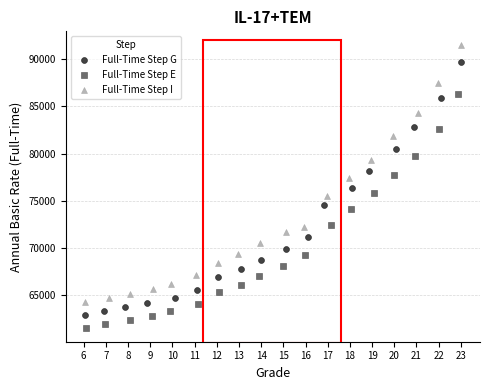

Which series contains the highest Y value?

Full-Time Step I